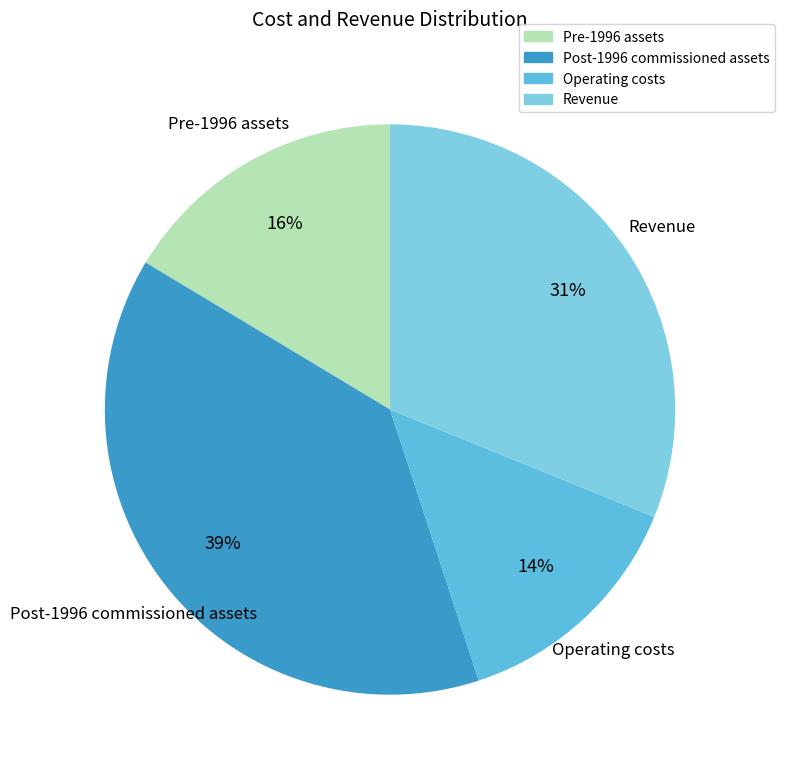

What percentage is the Post-1996 commissioned assets slice, to the nearest percent?

39%